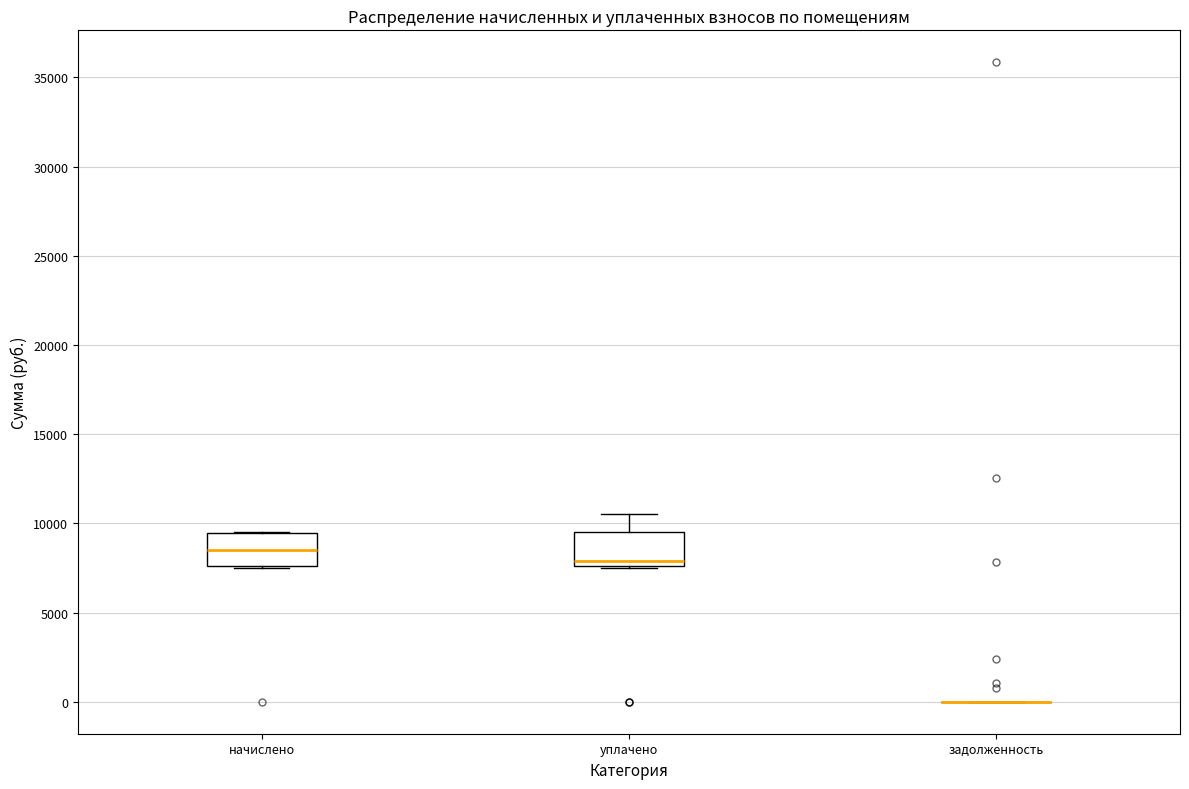

Where does the median line of the box for начислено sit on the y-axis? The values are not printed on the chart, so give them approximately, as read against the axis.

8500